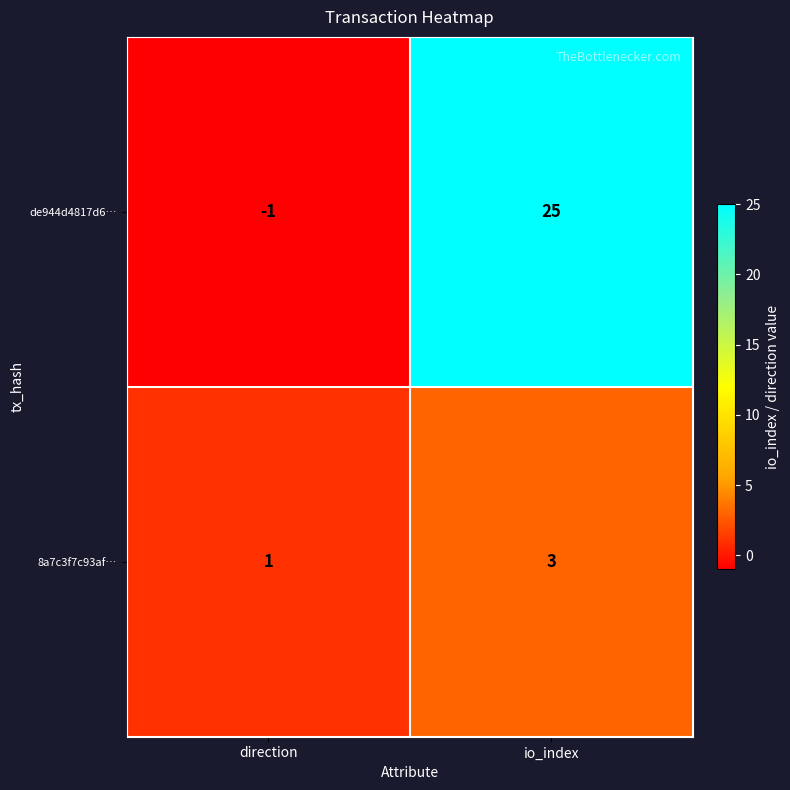

List the series in order of their peak value, lowest first.

8a7c3f7c93af…, de944d4817d6…